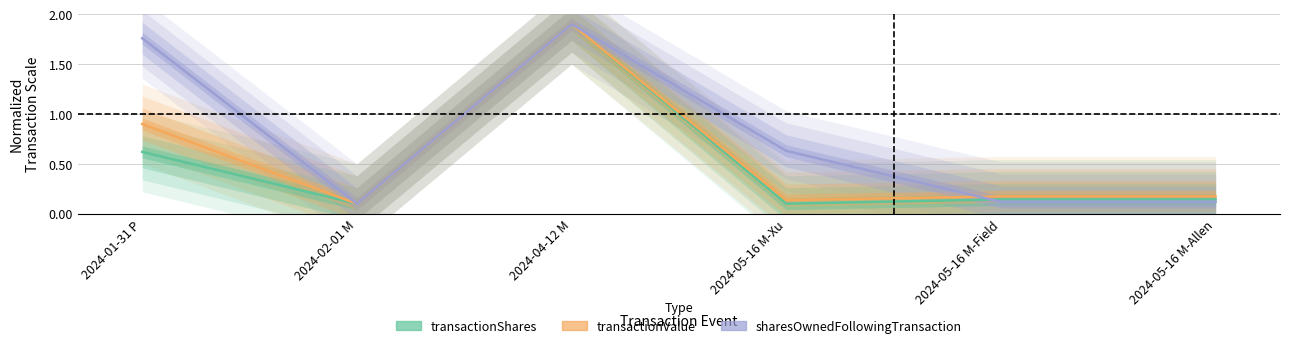

True or false: sharesOwnedFollowingTransaction and transactionValue intersect in this chart.

True